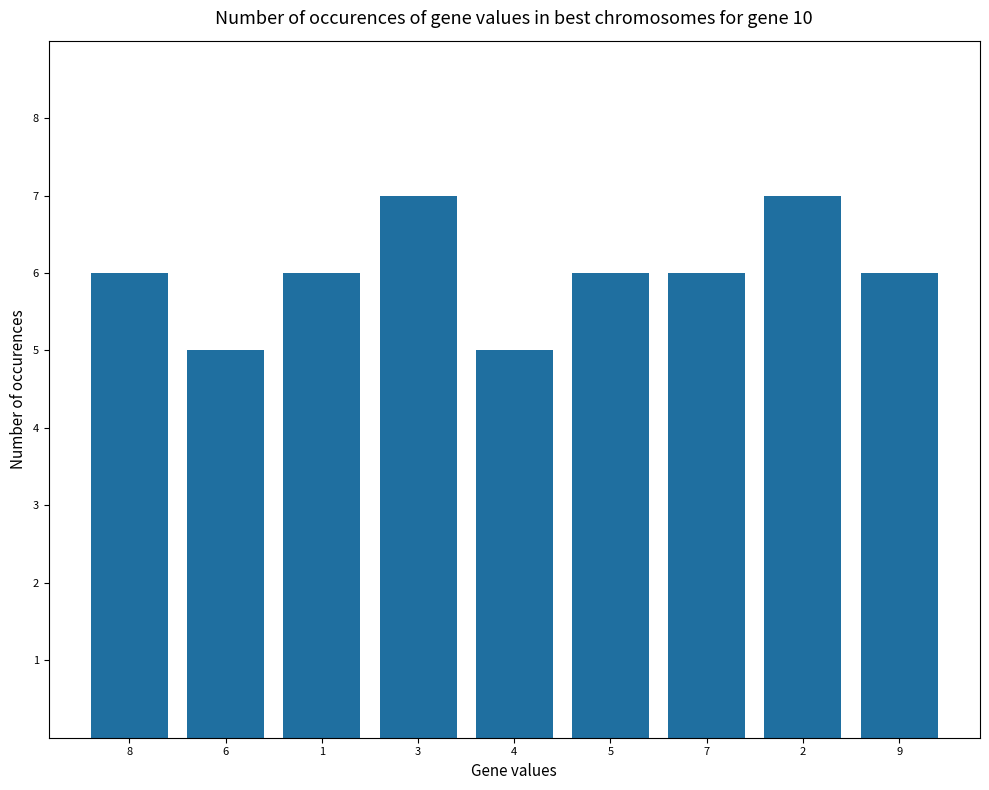

The value at 8 is 1. True or false?

False